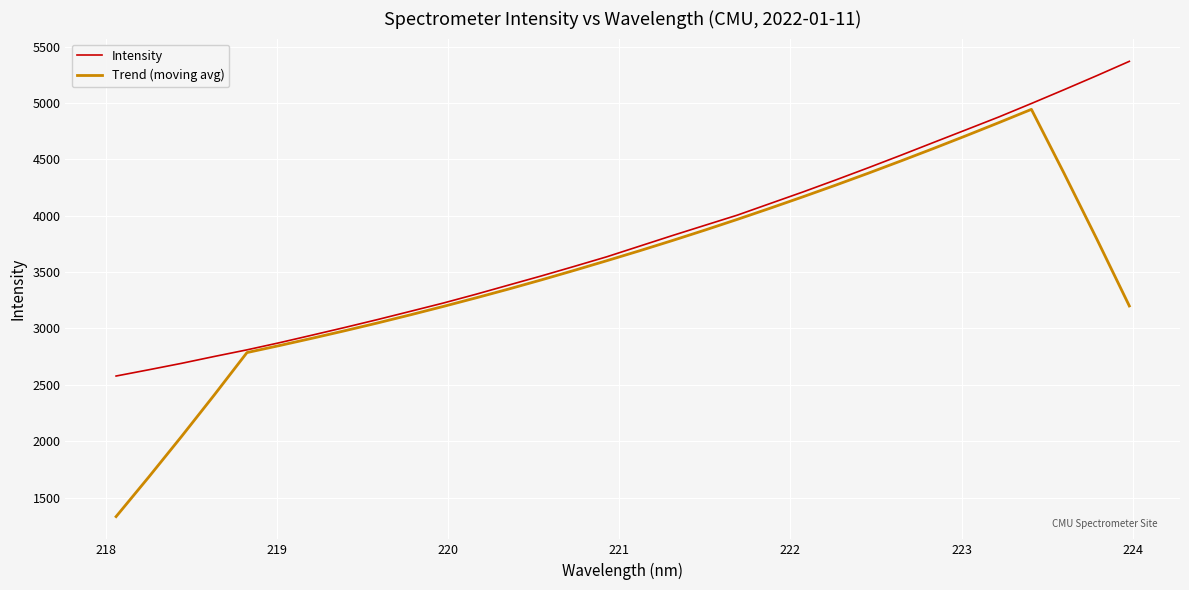

Which series has the largest total across all categories?

Intensity